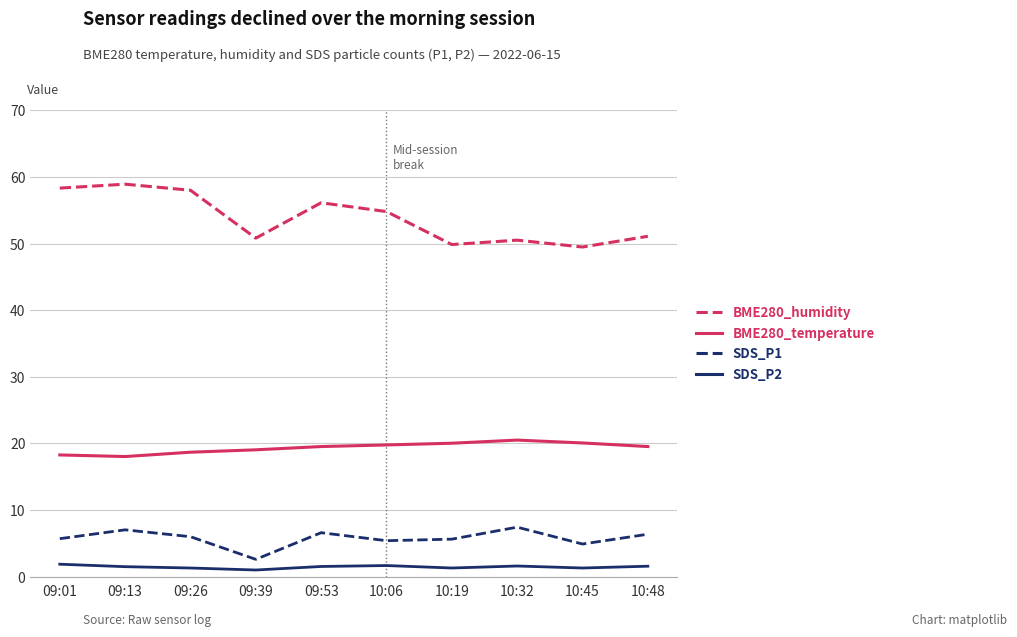

What position from the left is 09:53?

5